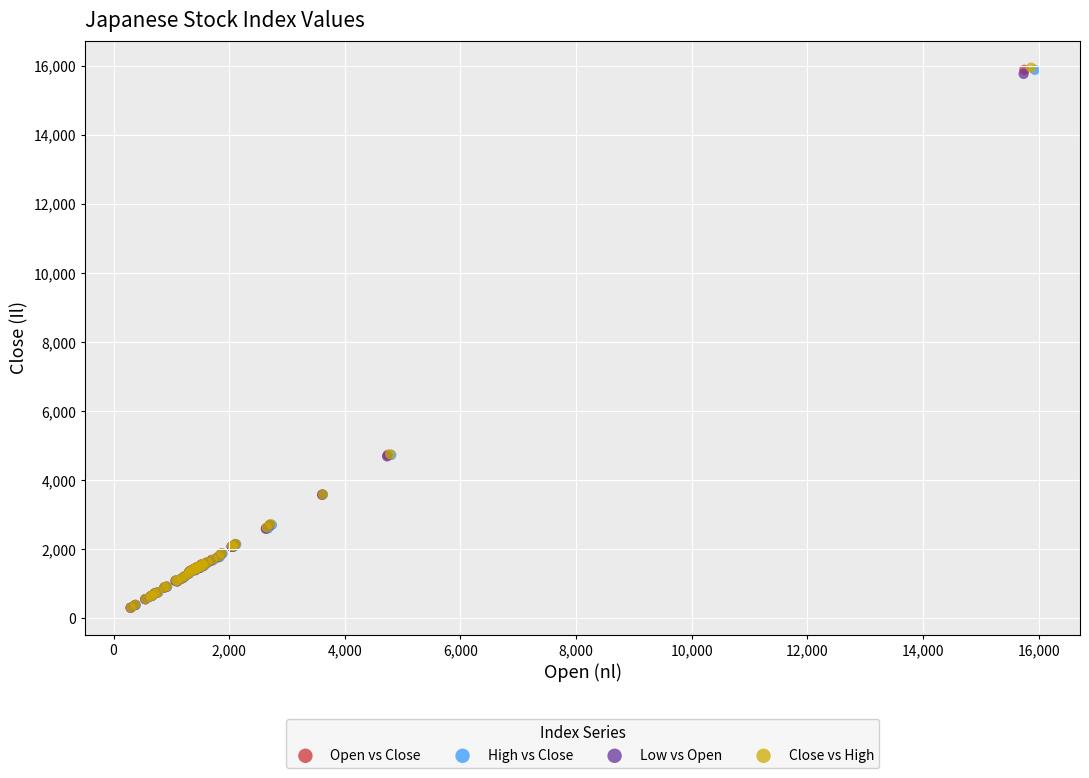

Which series has the widest spread of Y values?

Close vs High